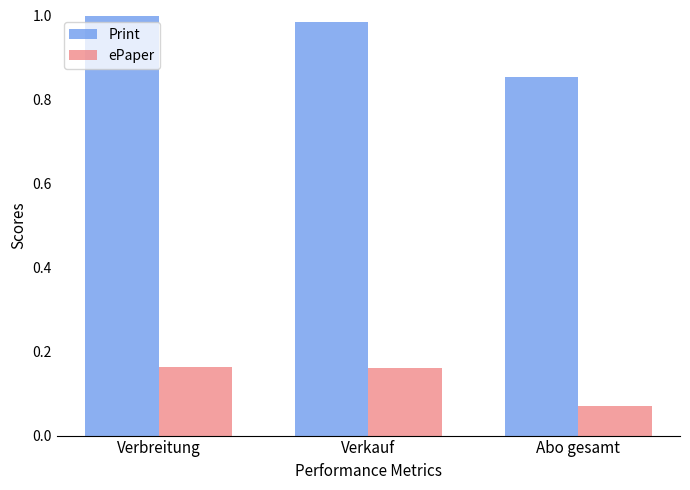

What are all the series names shown in the legend?

Print, ePaper